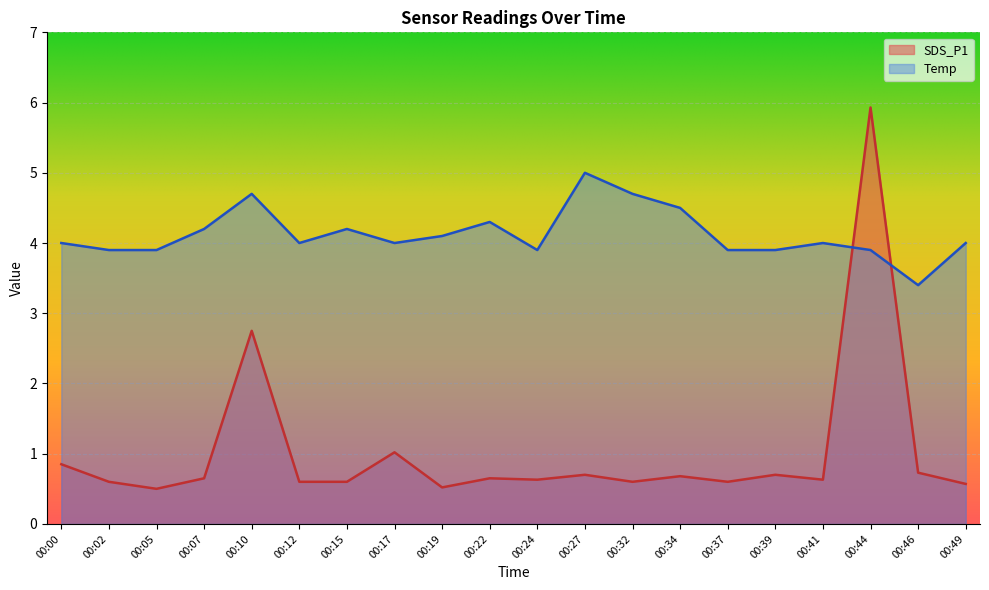

At which label does SDS_P1 reach its peak?

00:44